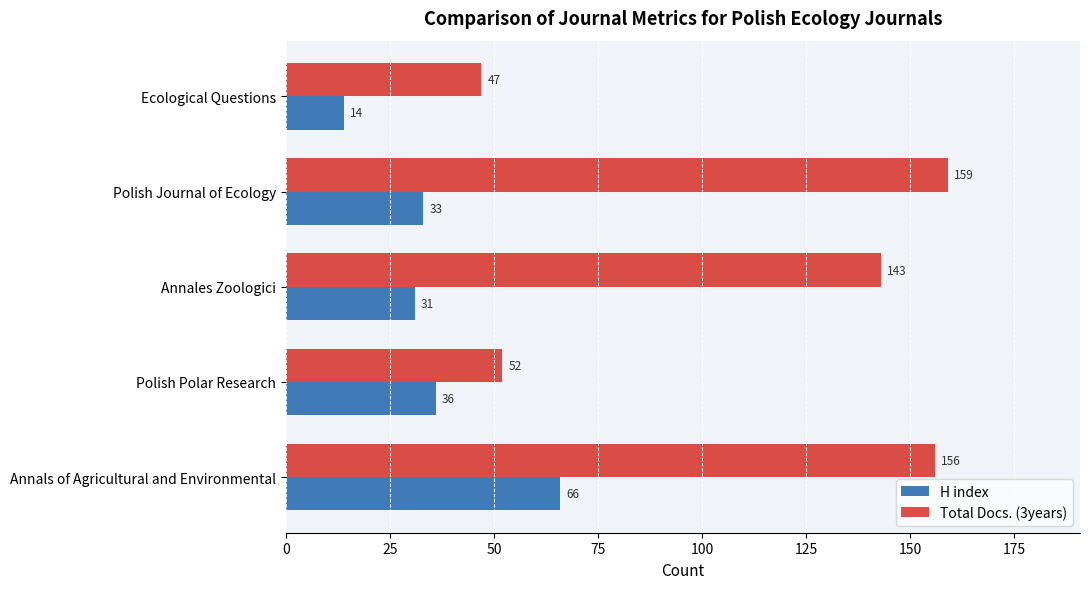

At which label does Total Docs. (3years) reach its peak?

Polish Journal of Ecology